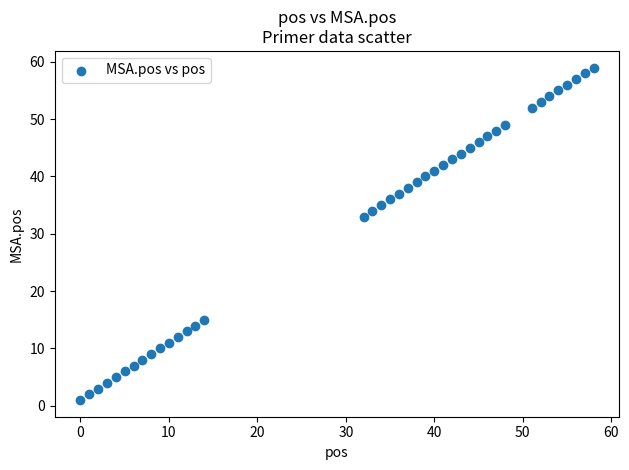

What is the range of X values (max minus min)?

58